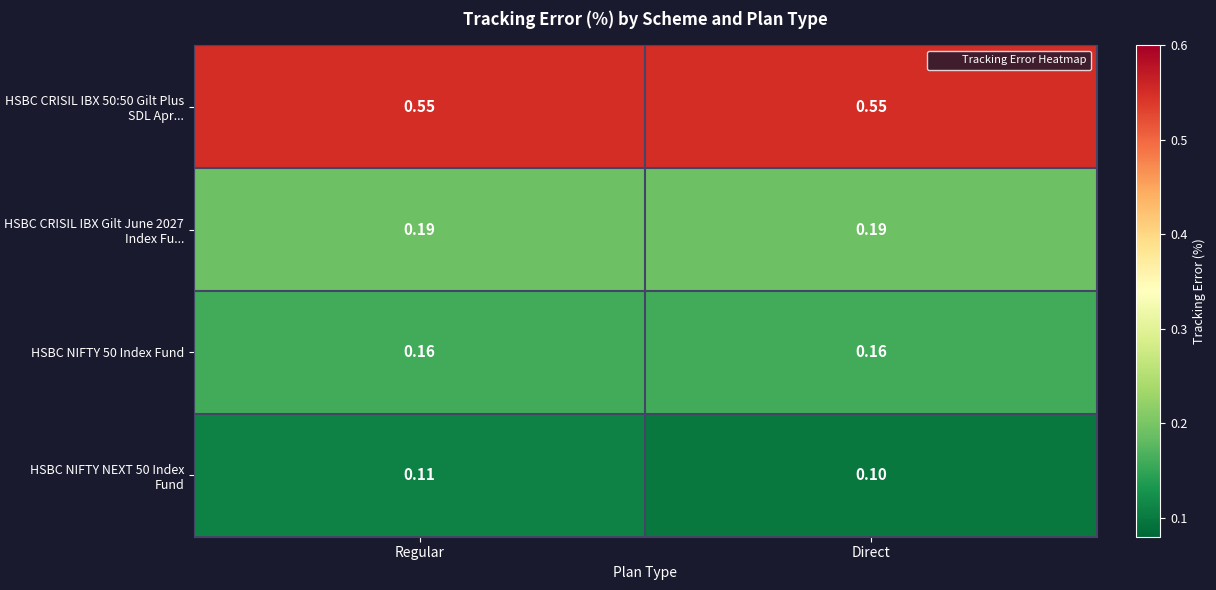

Is the value of HSBC CRISIL IBX Gilt June 2027 Index Fu... at Direct greater than the value of HSBC NIFTY NEXT 50 Index Fund at Direct?

Yes